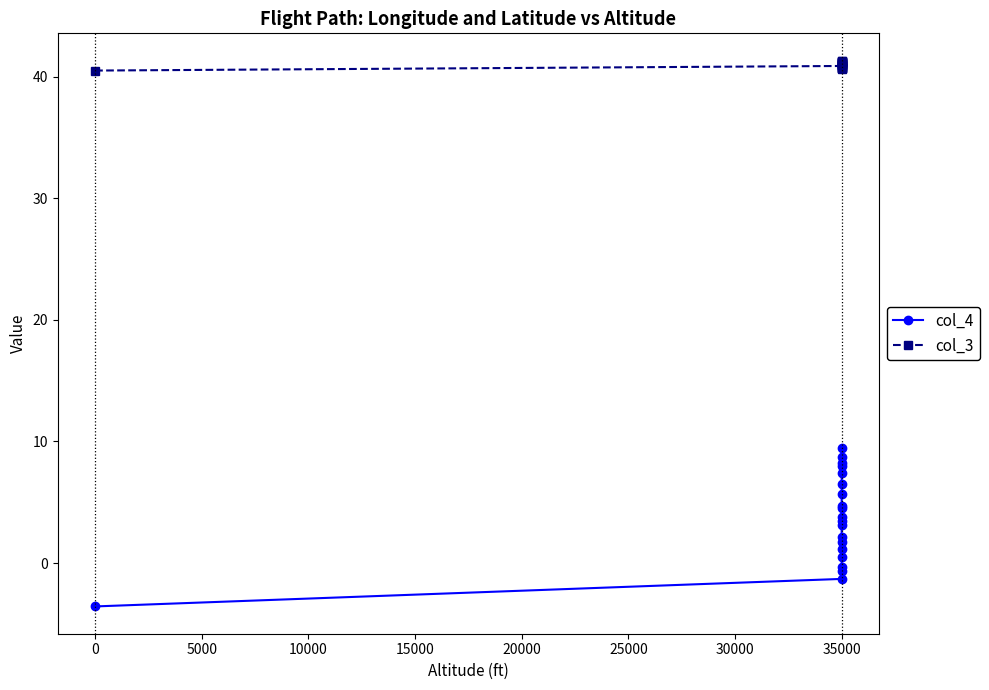

At which category does col_3 reach its first local valley?

35000